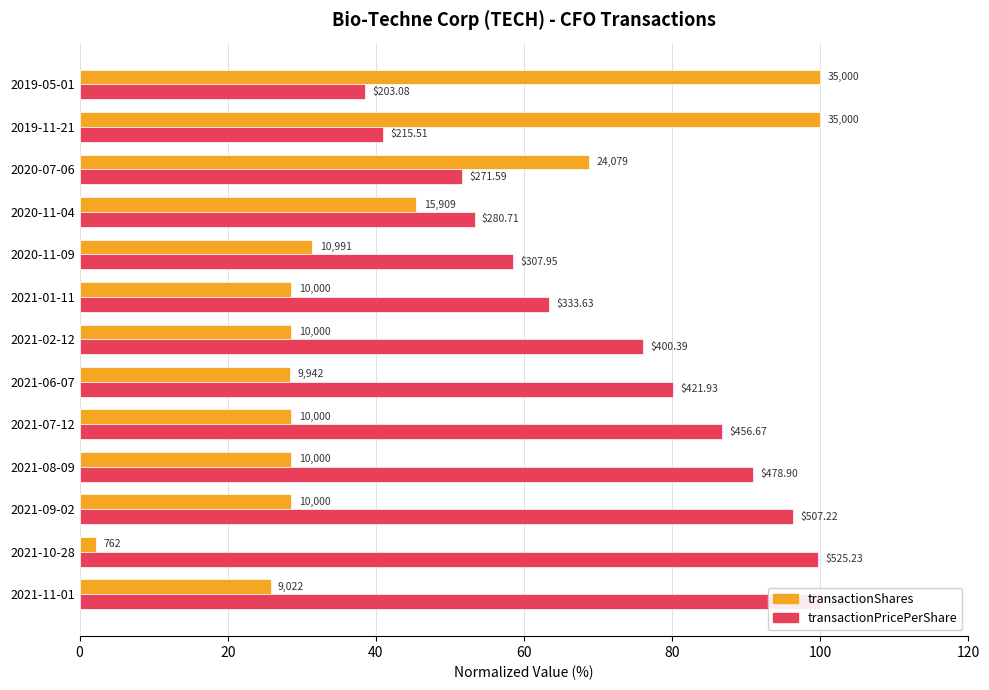

How many data points in transactionShares are less than 28?

2